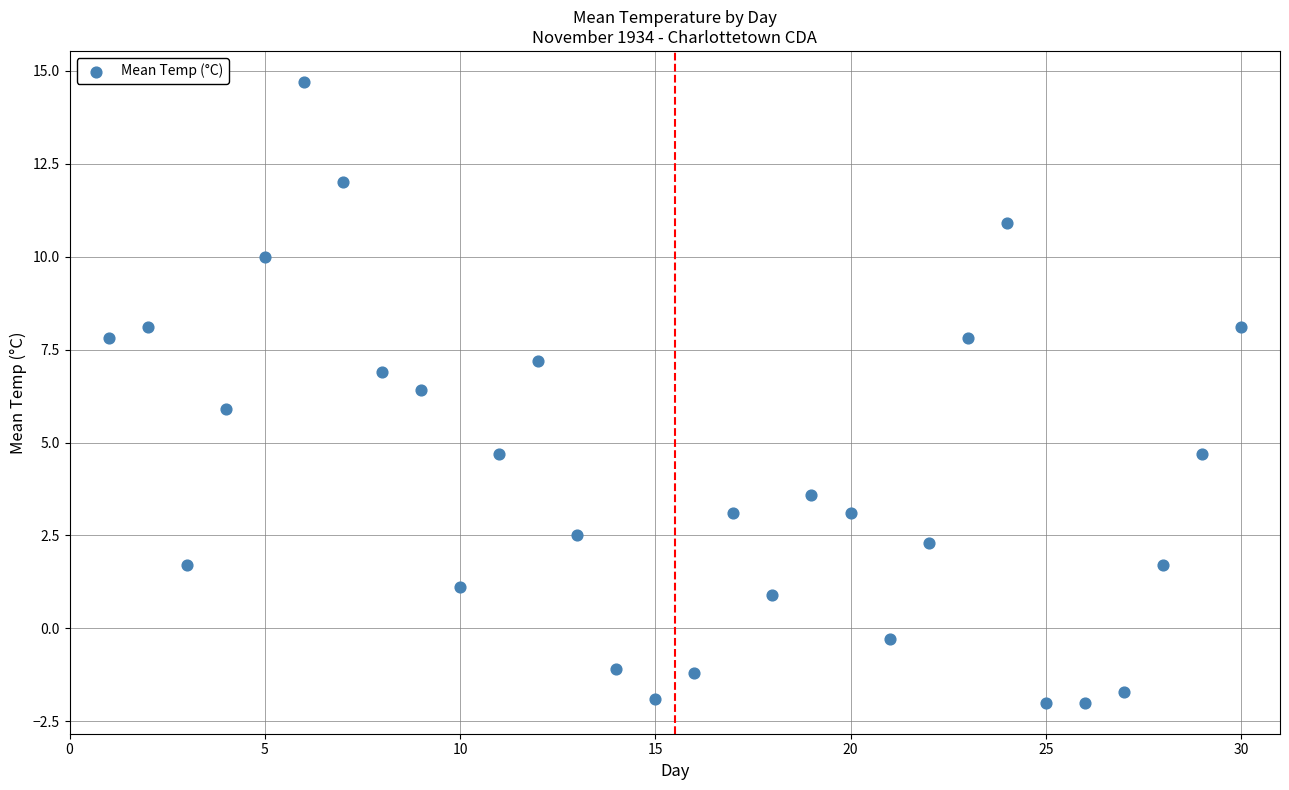

What is the range of X values (max minus min)?

29.0